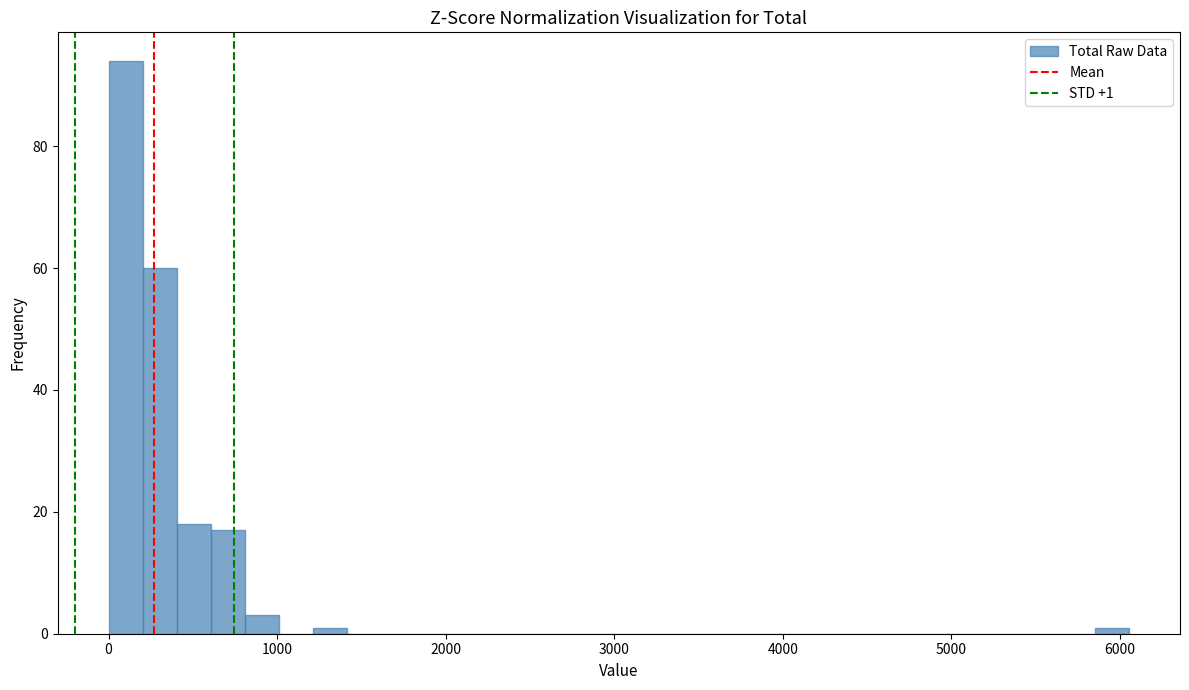

Read against the x-axis, roughly where is the centre of the tallest bar?

100